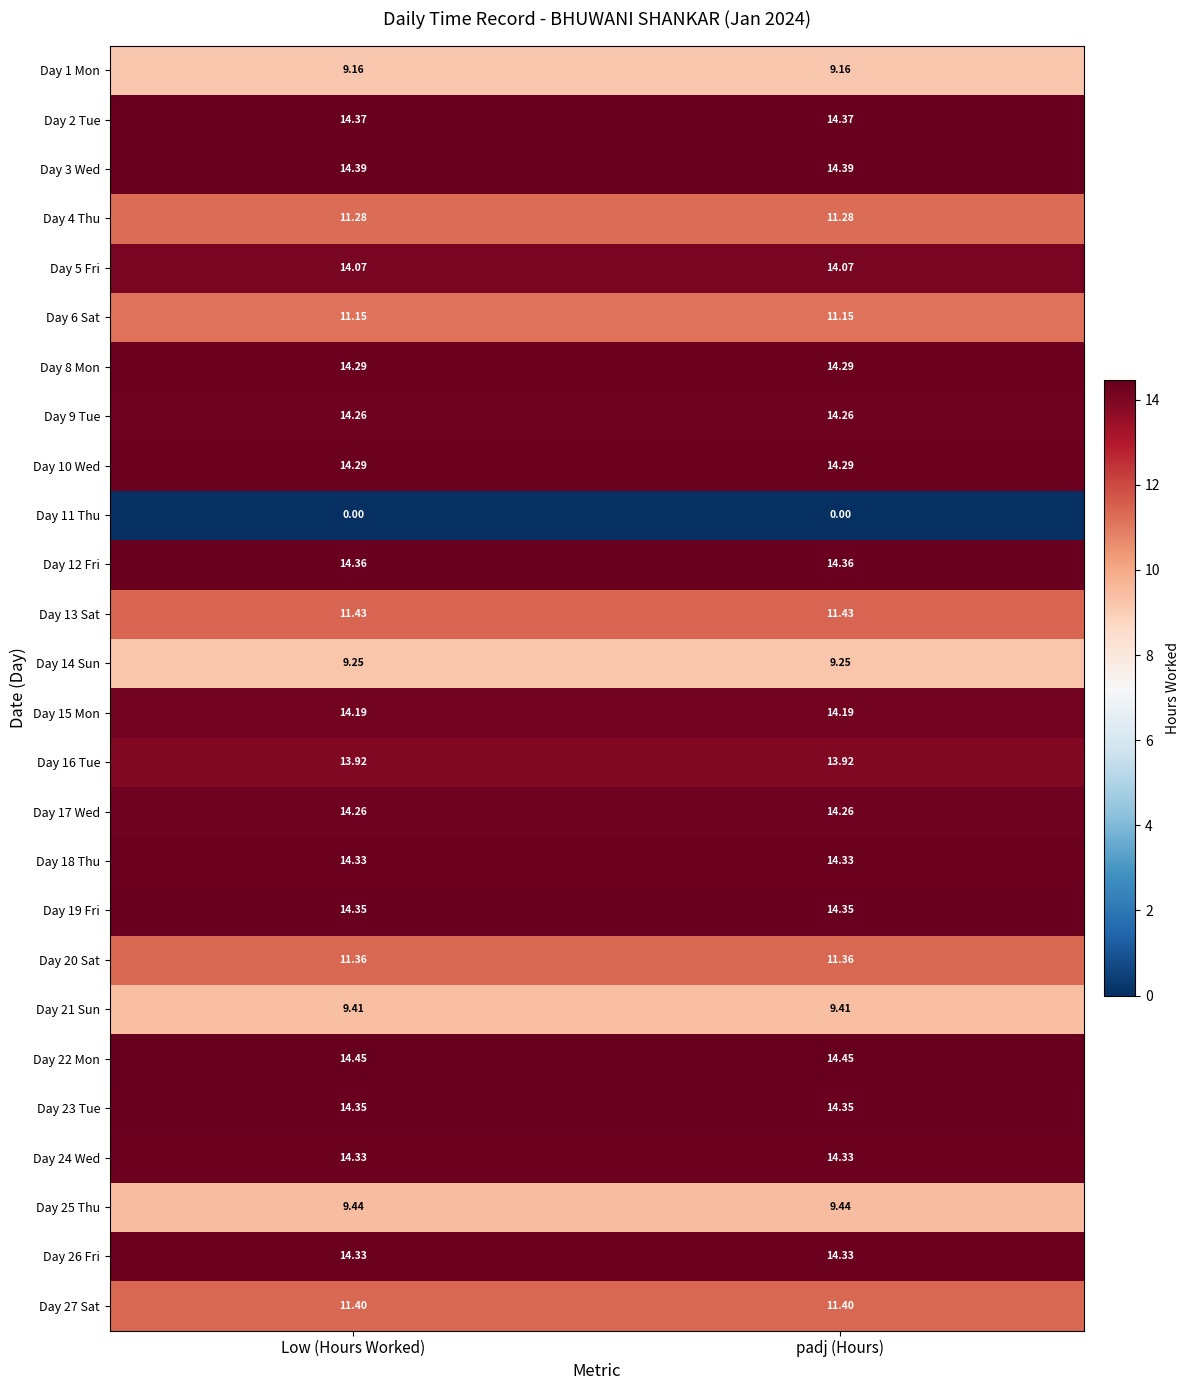

What is the total value across all series at padj (Hours)?

322.4